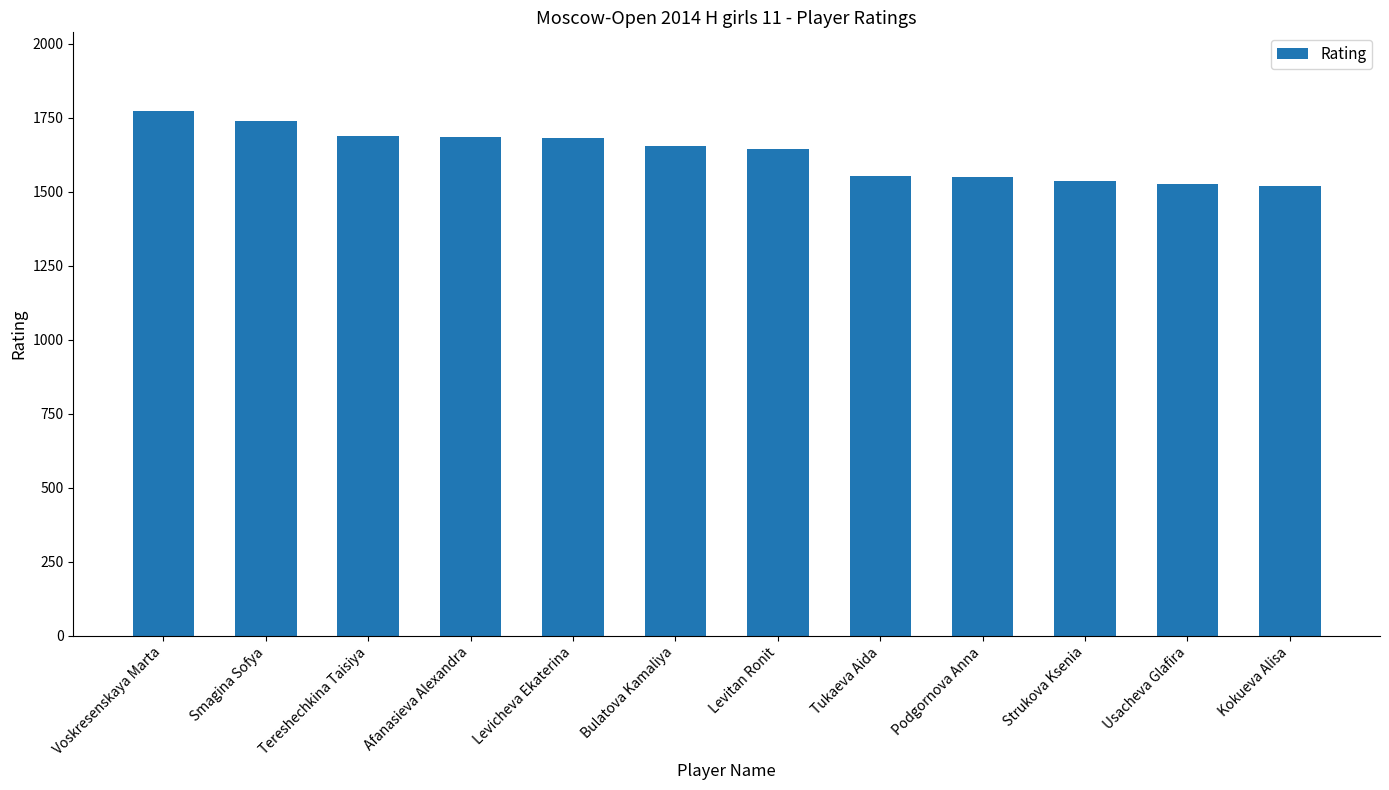

What is the minimum value shown in the chart?

1519